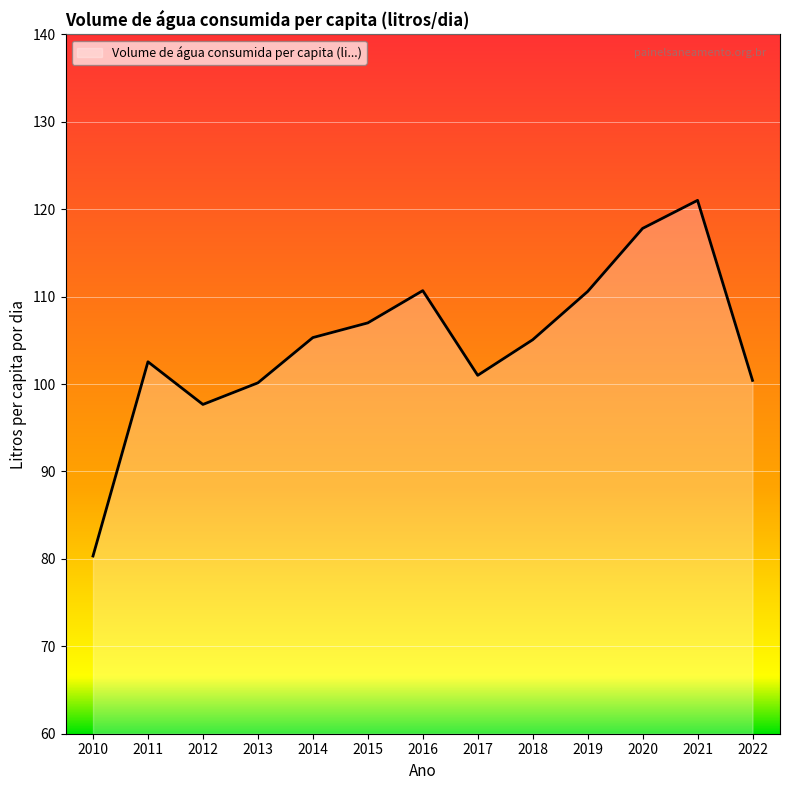

What is the sum of the values at 2014 and 2018?

210.4